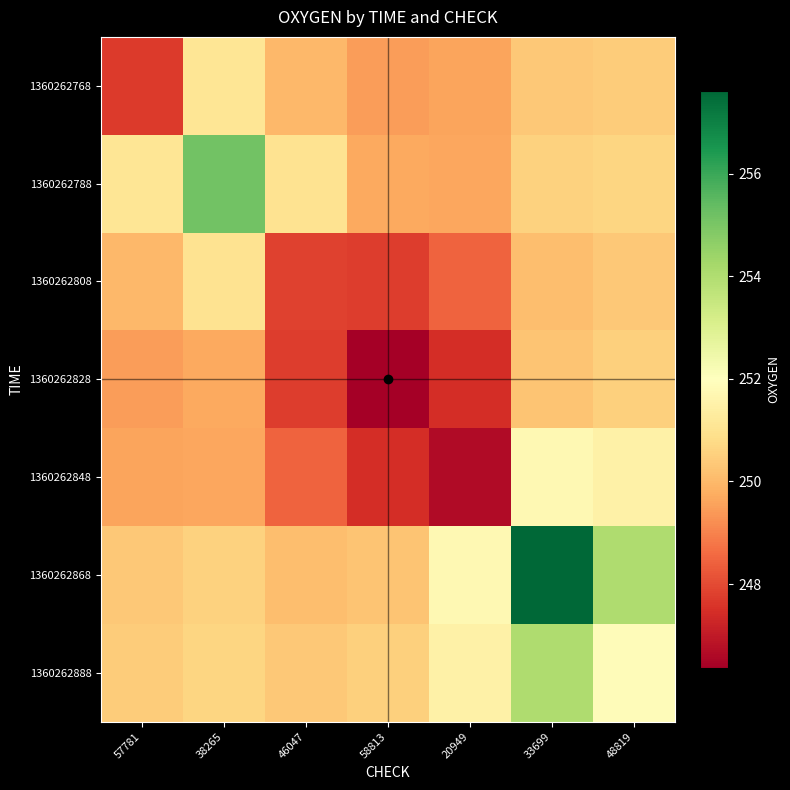

Which series has the largest total across all categories?

1360262868